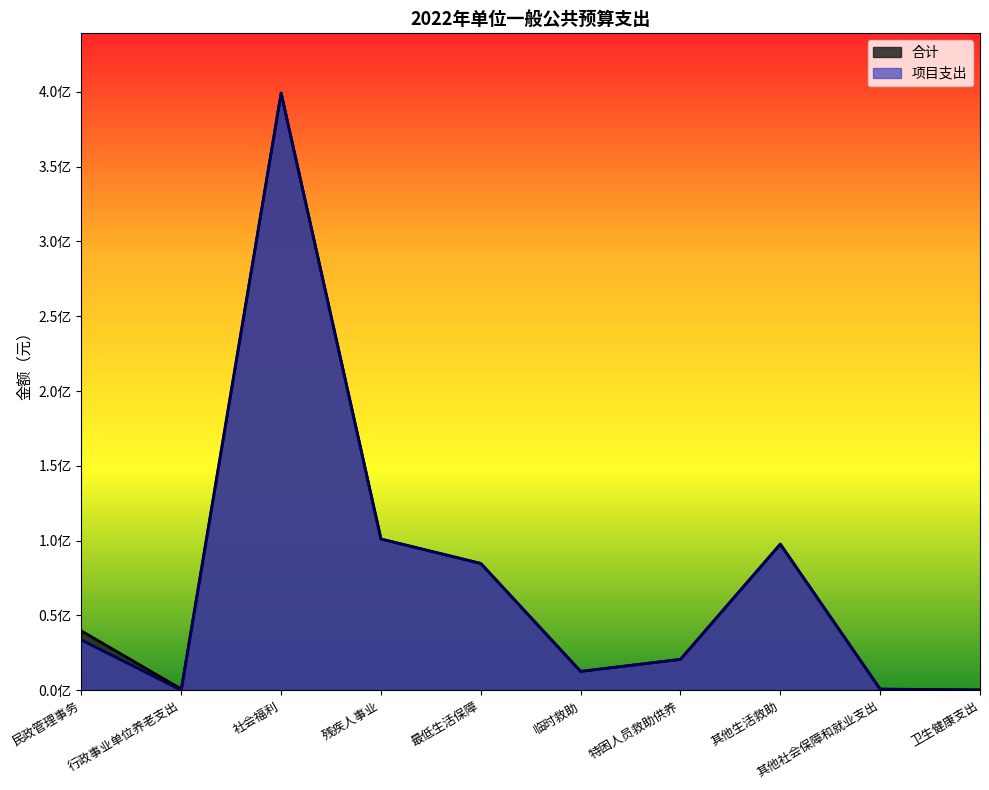

Reading left to right, transcribe all the data shown in this chart.

合计: 39649600	841100	399164800	101080000	84760200	12612800	20650000	97662000	760000	278300
项目支出: 33551400	0	399164800	101080000	84760200	12612800	20650000	97662000	760000	0